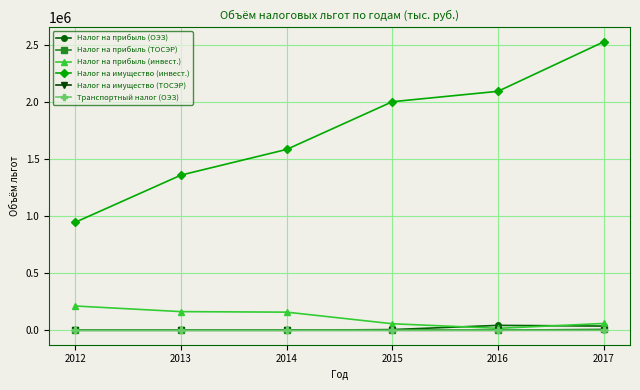

What is the sum of all Налог на имущество (инвест.) values?

10507250.6